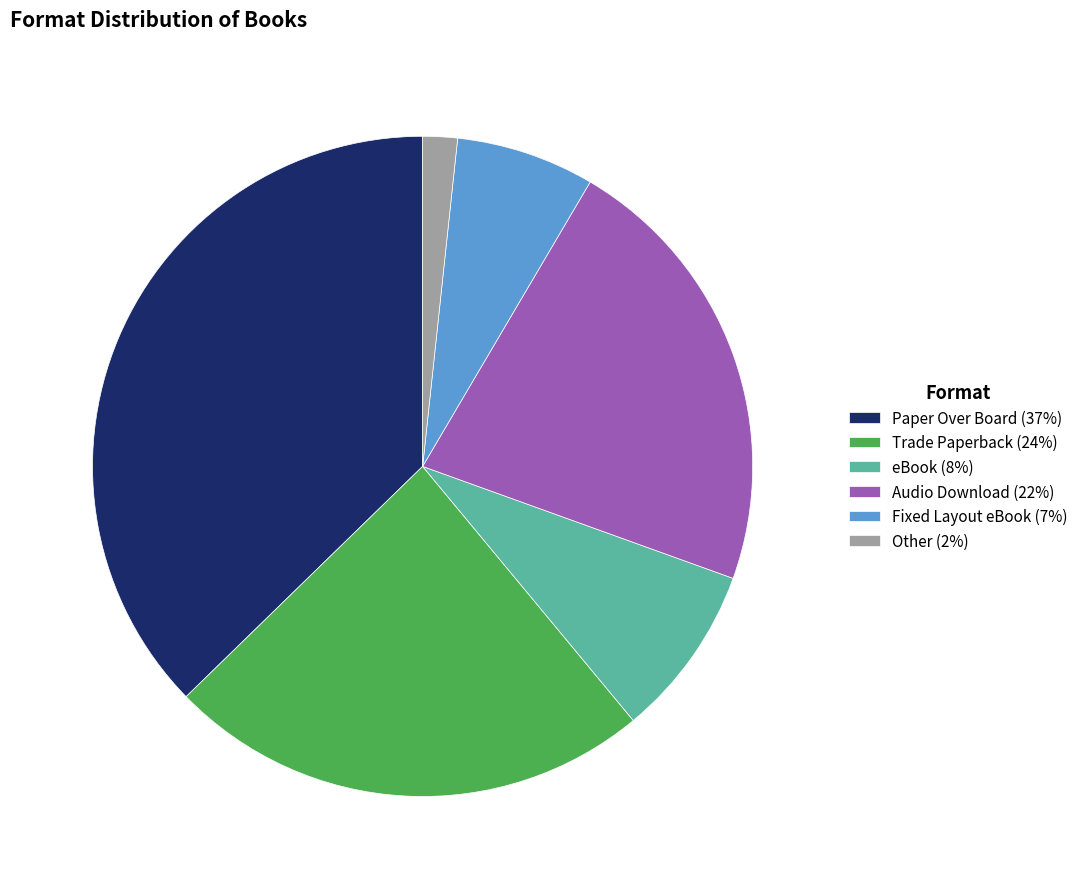

Does any single category account for the majority?

No